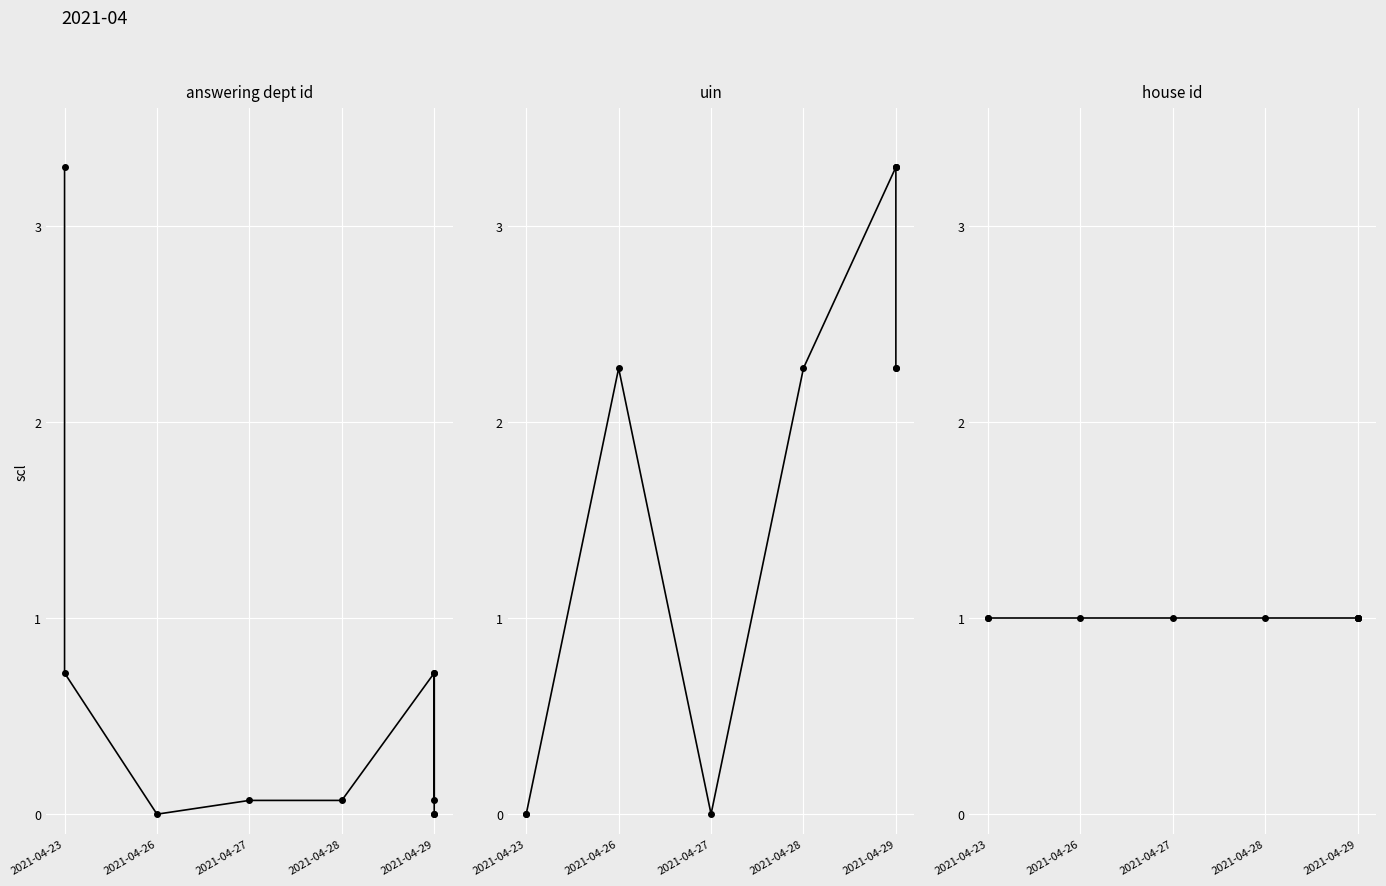

True or false: uin has a value of 3.3 at 5.

True